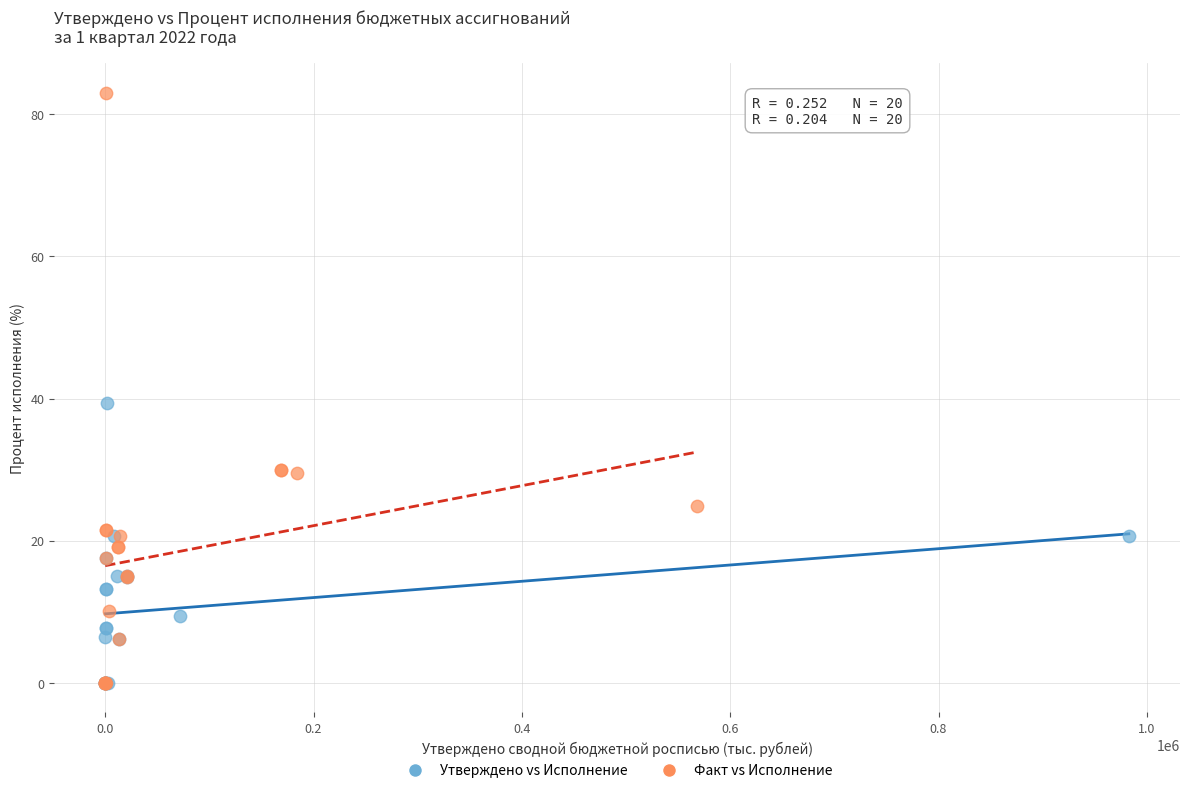

Which series has the largest Y range (max minus min)?

Факт vs Исполнение